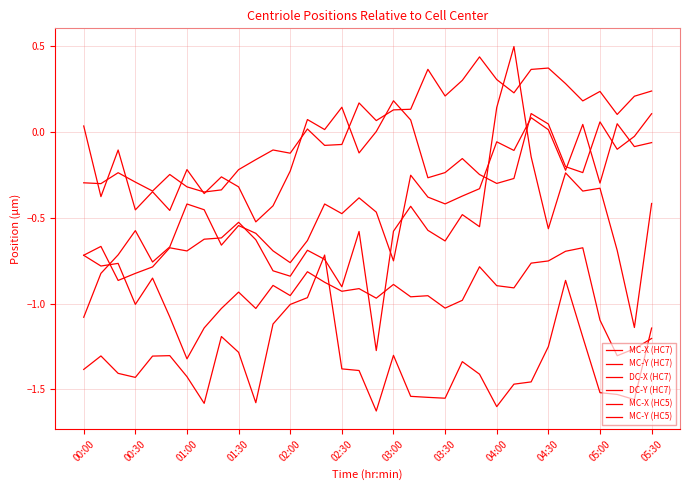

Does the chart display data point markers on the line(s)?

No